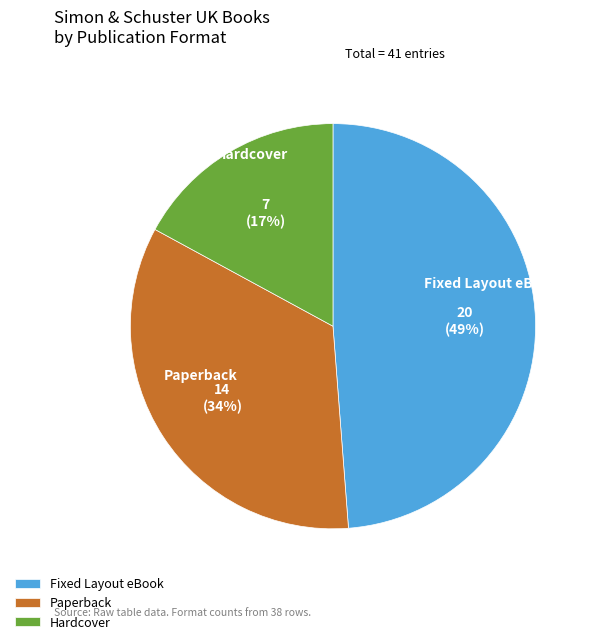

To the nearest percent, what is the average slice percentage?

33%